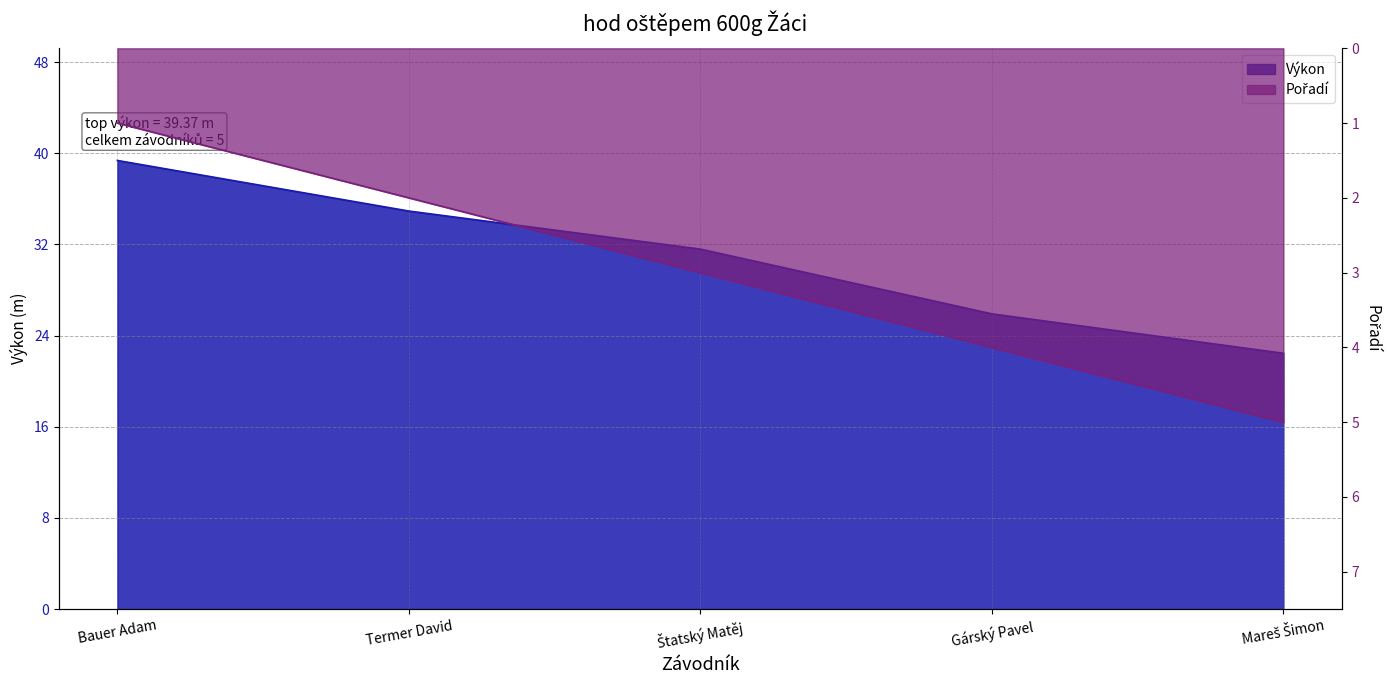

Reading left to right, extract all data points from this chart.

Pořadí: Bauer Adam=1.0	Termer David=2.0	Štatský Matěj=3.0	Gárský Pavel=4.0	Mareš Šimon=5.0
Výkon: Bauer Adam=39.4	Termer David=34.9	Štatský Matěj=31.6	Gárský Pavel=25.9	Mareš Šimon=22.4